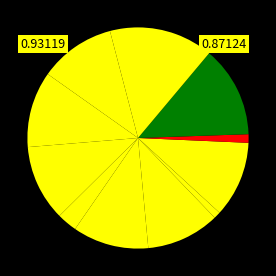

What percentage is the ფაცო ახვლედიანი slice, to the nearest percent?

13%